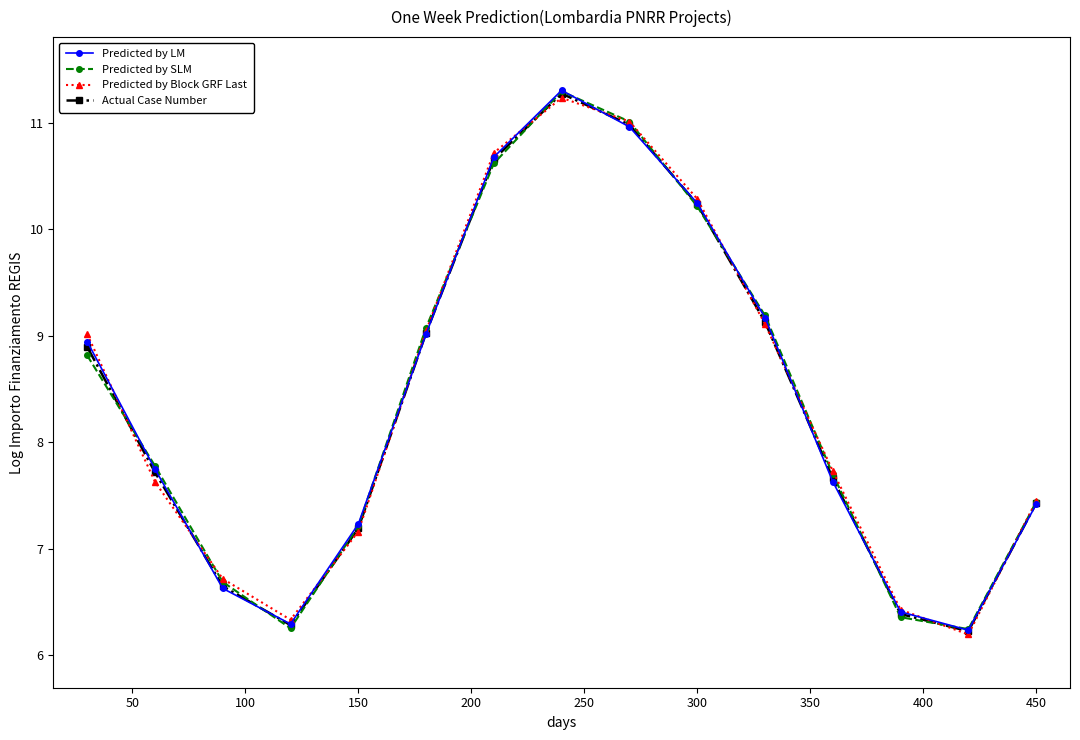

At how many categories does at least one series exceed 8?

7